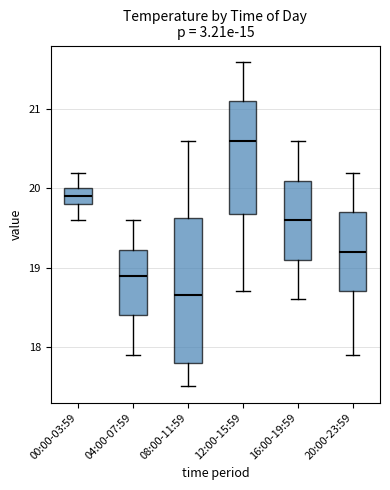

Reading left to right, transcribe this box plot: for each box, give where its median line is, the range the box spans, and where its two whiskers end, as read against the y-axis. The values are not printed on the chart, so give them approximately, as read against the axis.

00:00-03:59: median 19.9, box 19.8 to 20.0, whiskers 19.6 to 20.2
04:00-07:59: median 18.9, box 18.4 to 19.2, whiskers 17.9 to 19.6
08:00-11:59: median 18.7, box 17.8 to 19.6, whiskers 17.5 to 20.6
12:00-15:59: median 20.6, box 19.7 to 21.1, whiskers 18.7 to 21.6
16:00-19:59: median 19.6, box 19.1 to 20.1, whiskers 18.6 to 20.6
20:00-23:59: median 19.2, box 18.7 to 19.7, whiskers 17.9 to 20.2